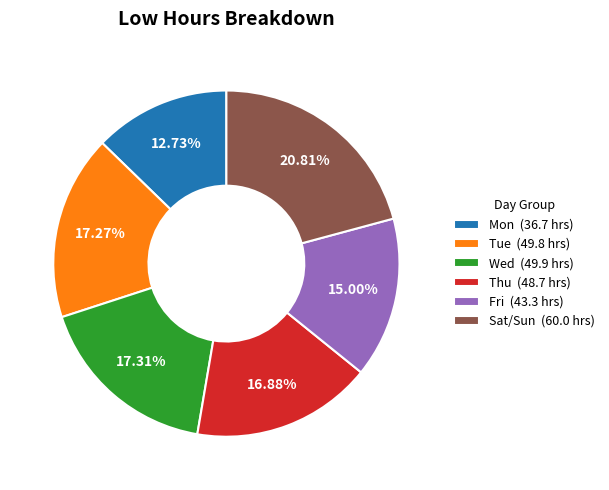

Is there a majority slice in this chart?

No